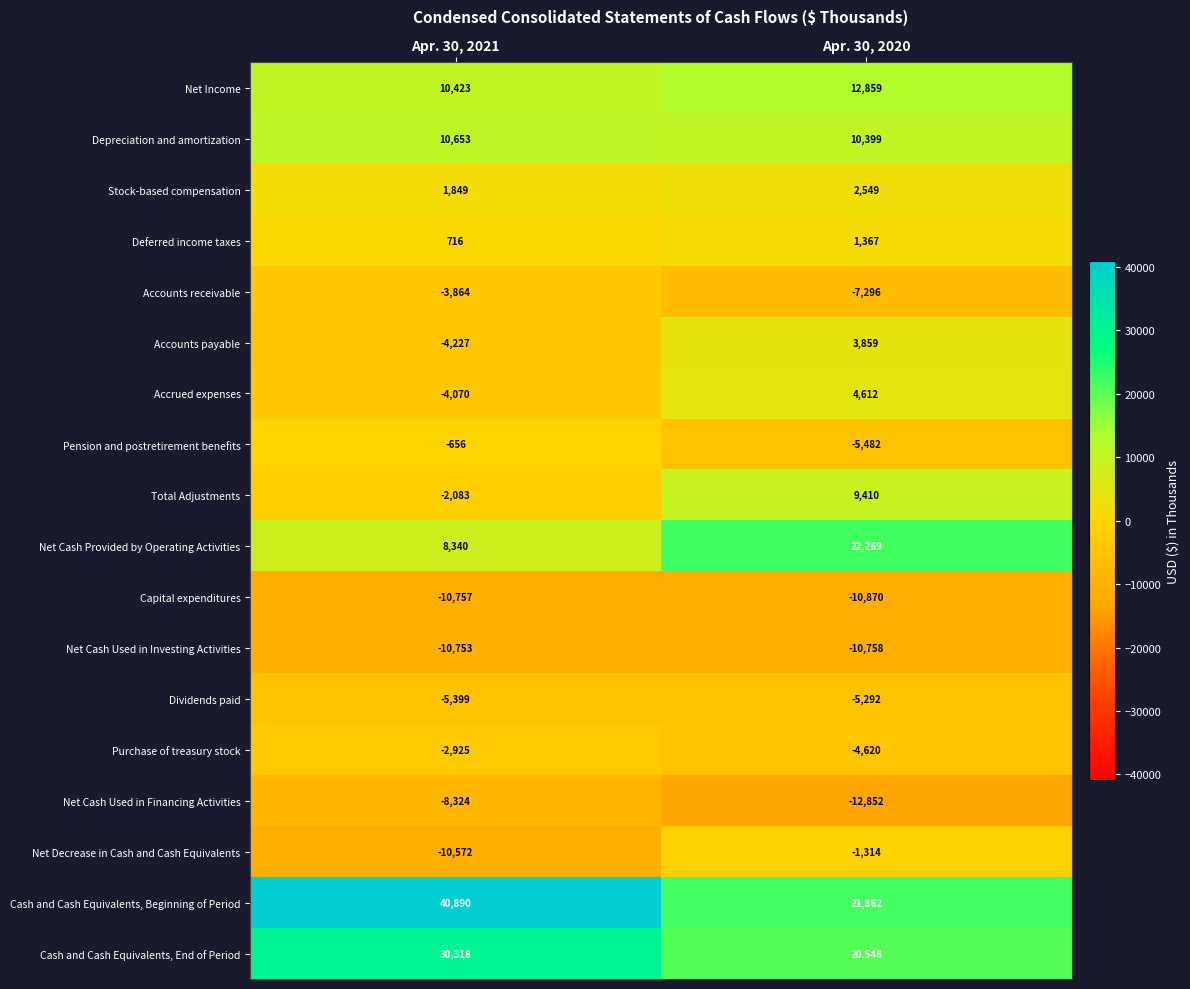

Count the number of categories in the chart.

2